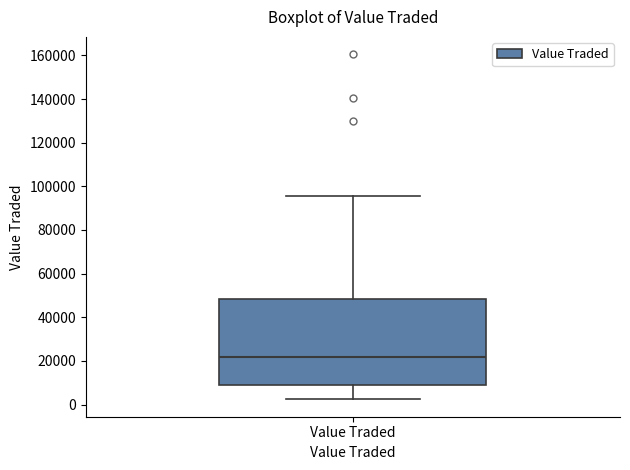

Read this box plot against the y-axis: the position of the median line, the range covered by the box, and the ends of both whiskers. The values are not printed on the chart, so give them approximately, as read against the axis.

median 22000, box 8000 to 48000, whiskers 2000 to 96000